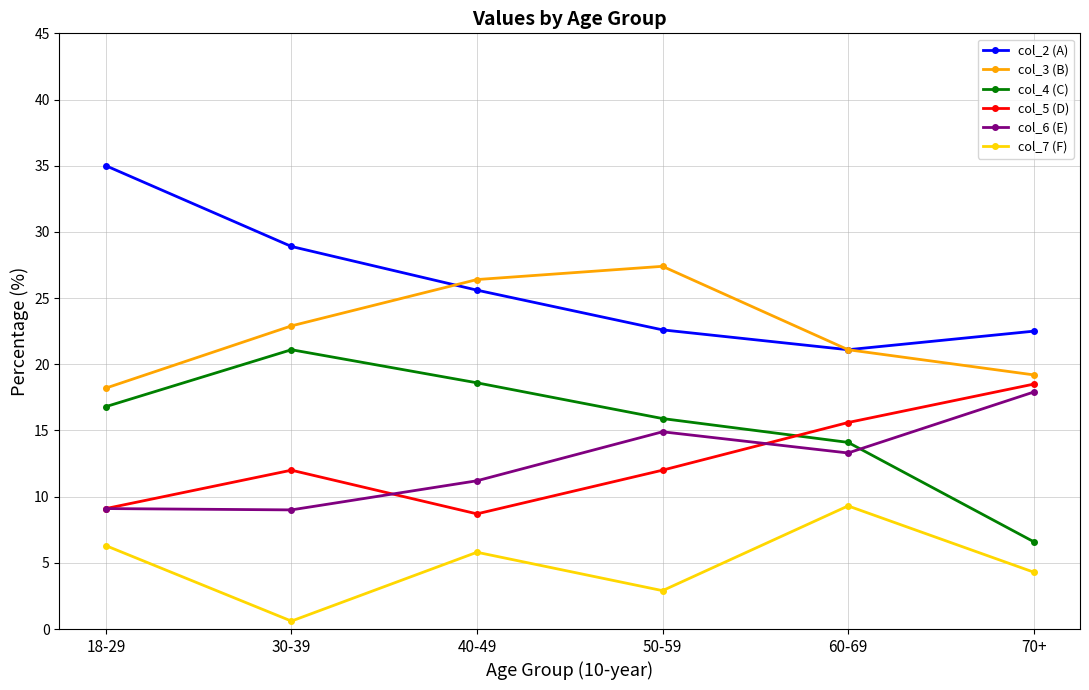

Which series has the widest spread of values?

col_4 (C)